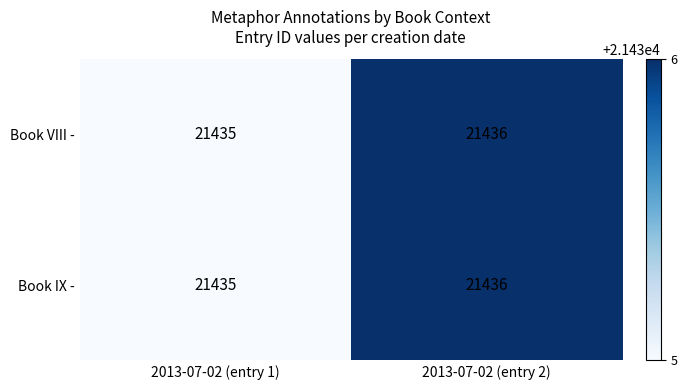

What is the average value of the Book VIII - series?

21436